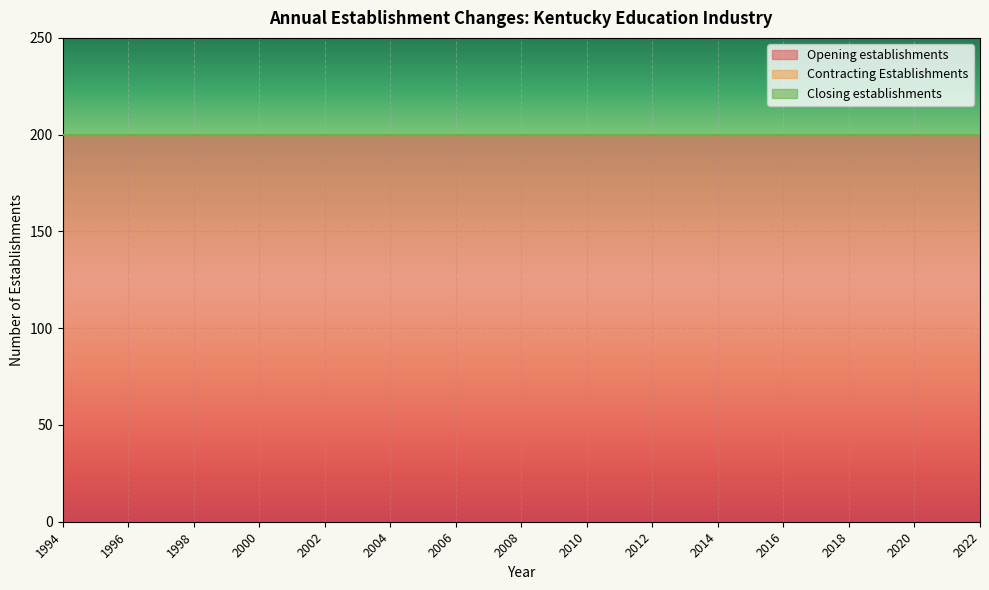

What is the approximate value of Opening establishments at 2021?

200